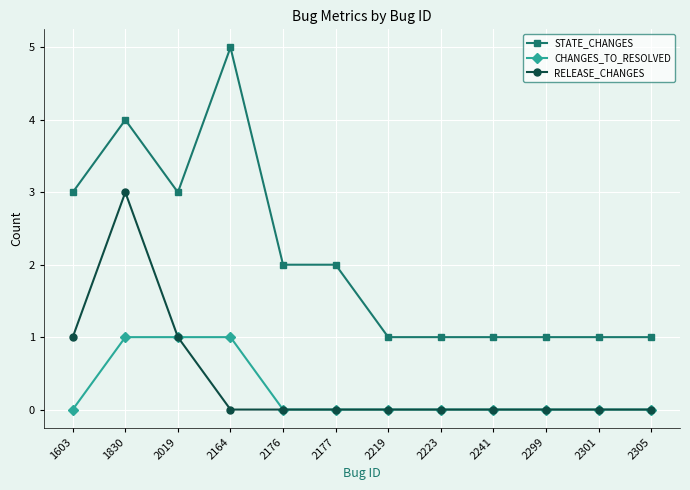

Is it true that CHANGES_TO_RESOLVED equals -1 at 2241?

False